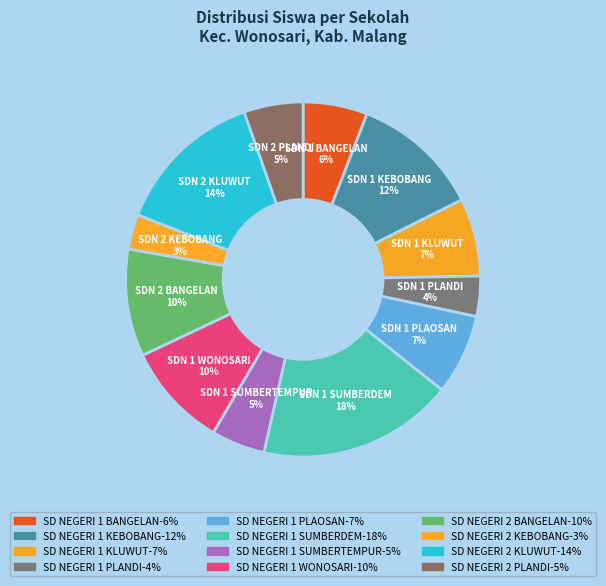

Is there a majority slice in this chart?

No